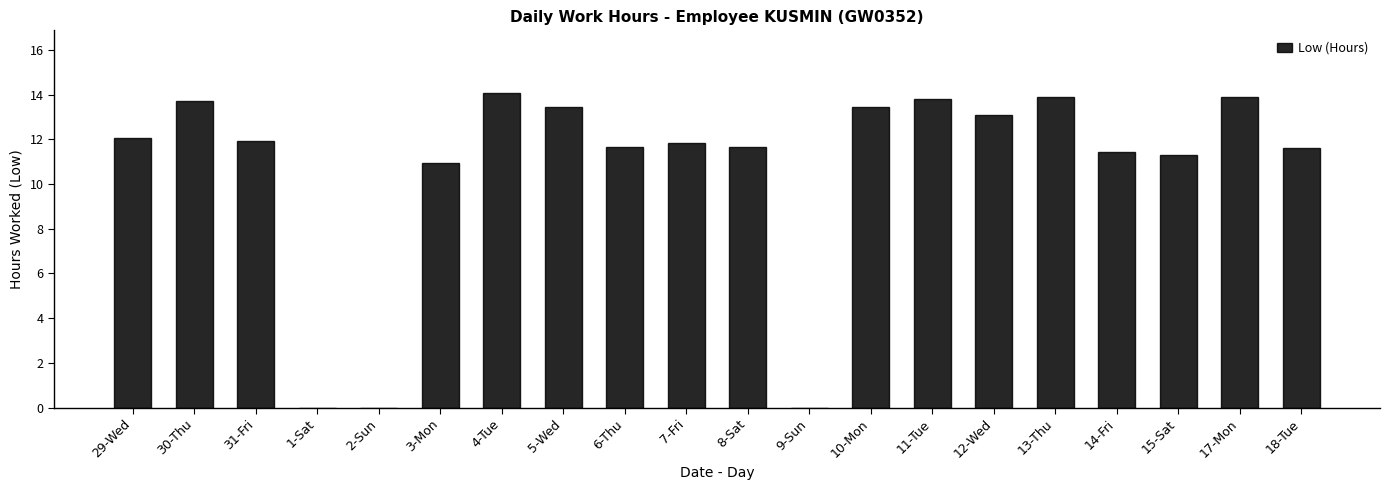

True or false: the data shows 10.9 at 3-Mon.

True